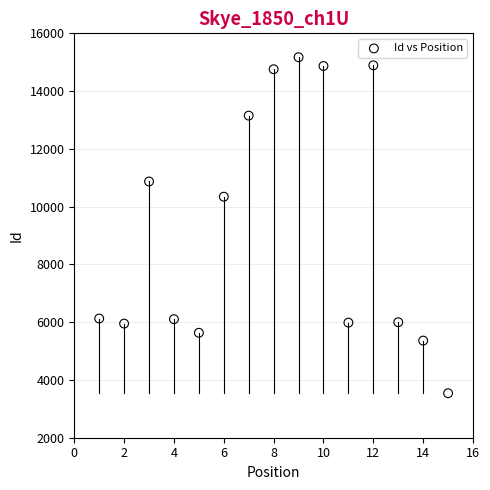

What Y value in the scatter plot is closest to 9357?

10344